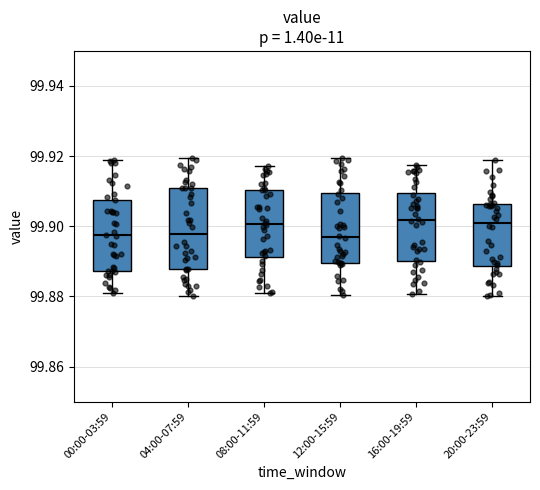

Where does the lower whisker of the box for 20:00-23:59 end on the y-axis? The values are not printed on the chart, so give them approximately, as read against the axis.

99.880